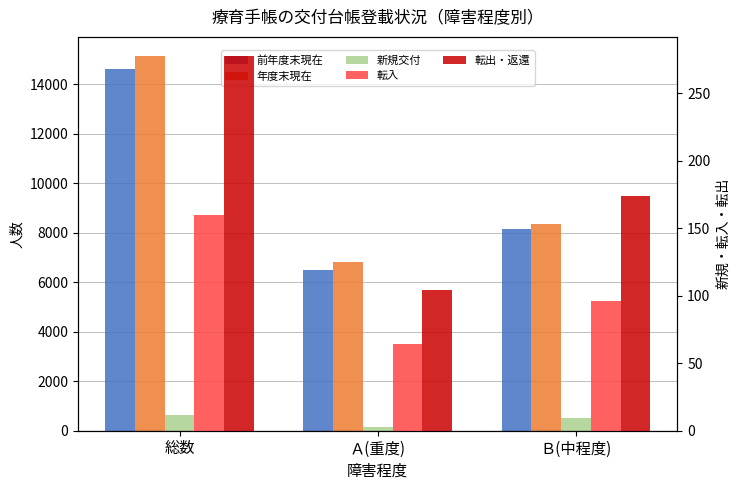

What is the label of the 1st bar from the right?

Ｂ(中程度)